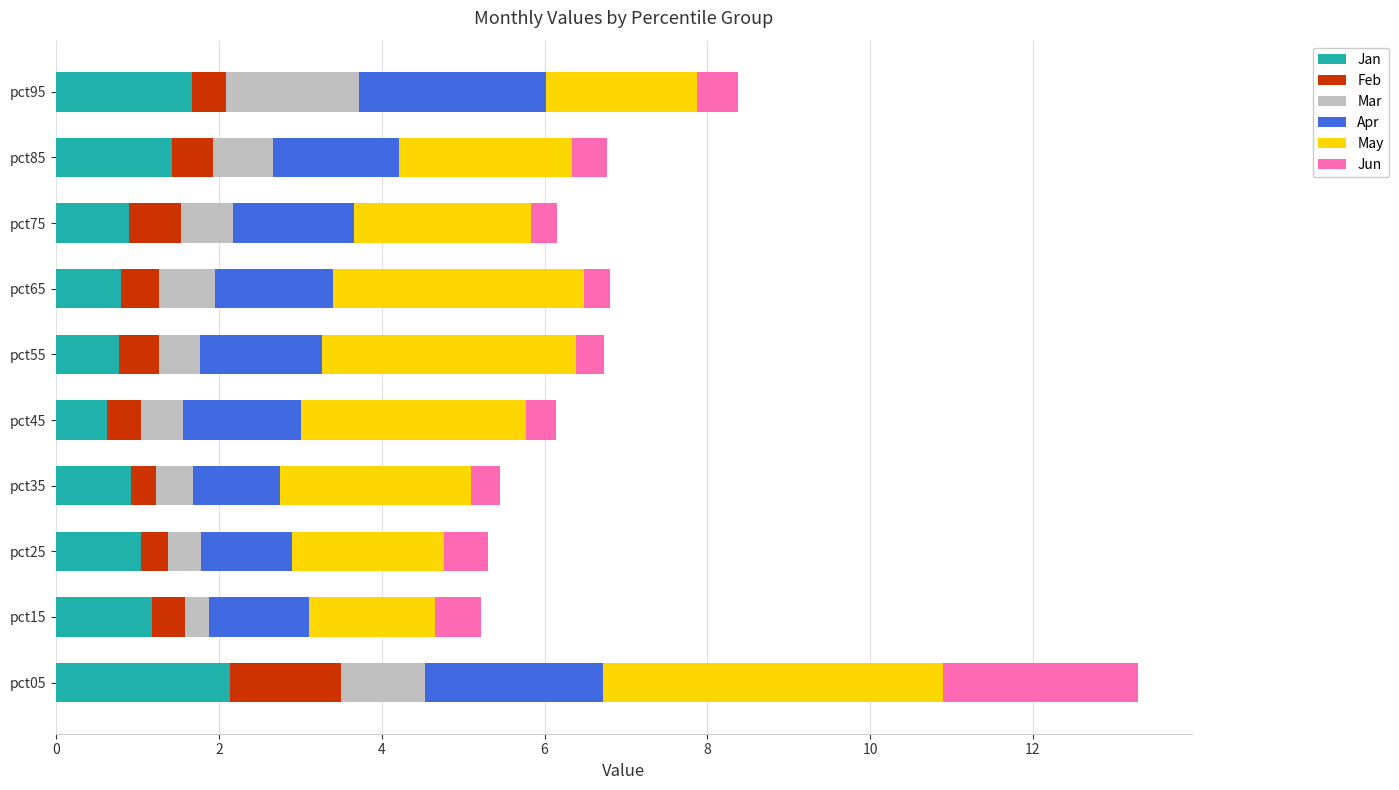

The value of Jan at pct15 is 1.2. True or false?

True